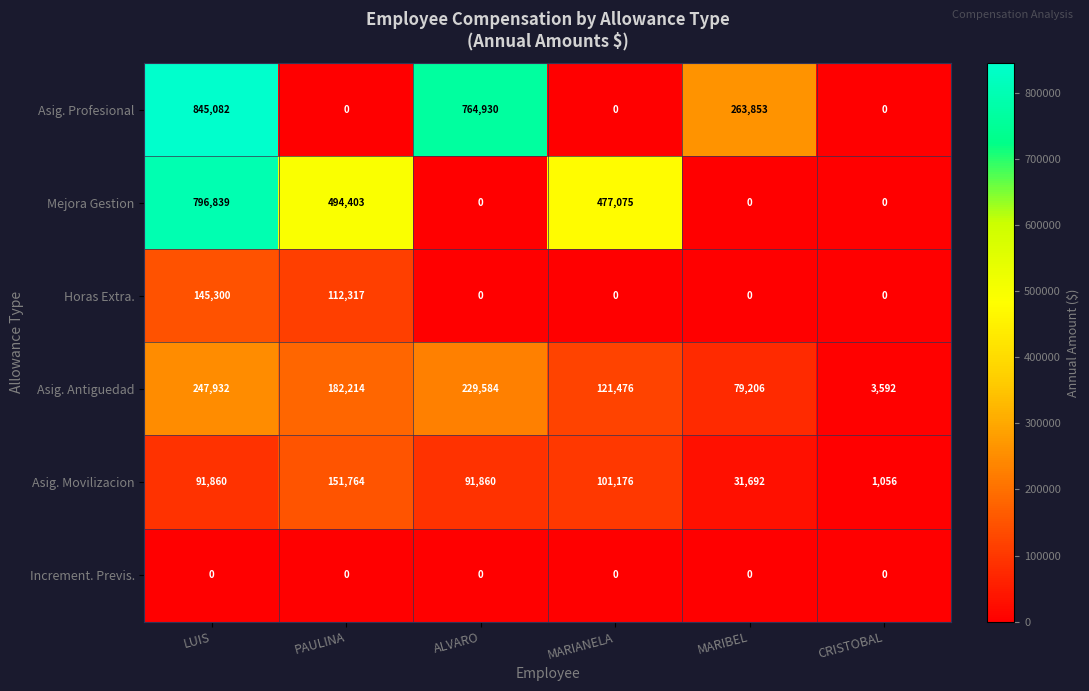

Is the value of Increment. Previs. at LUIS greater than the value of Mejora Gestion at LUIS?

No